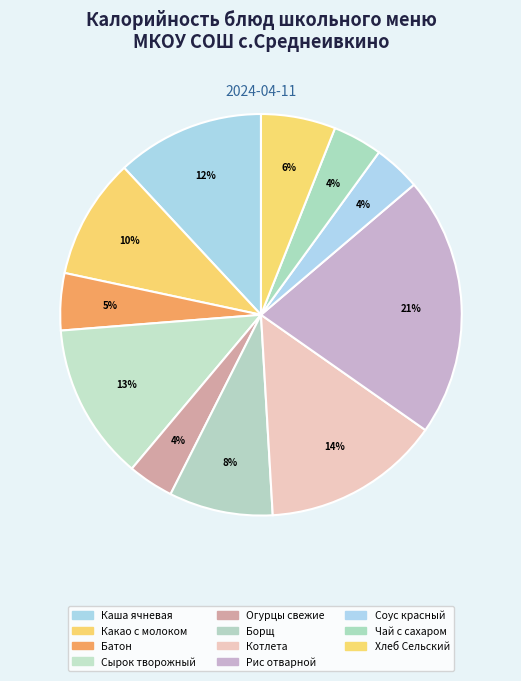

Rank the categories by value from highest to lowest.

Рис отварной, Котлета Деревенская, Сырок творожный глазиров, Каша ячневая с маслом, Какао с молоком, Суп - борщ из свежей капусты, Хлеб Сельский, Батон, Чай с сахаром, Соус красный основной, Огурцы свежие порционно